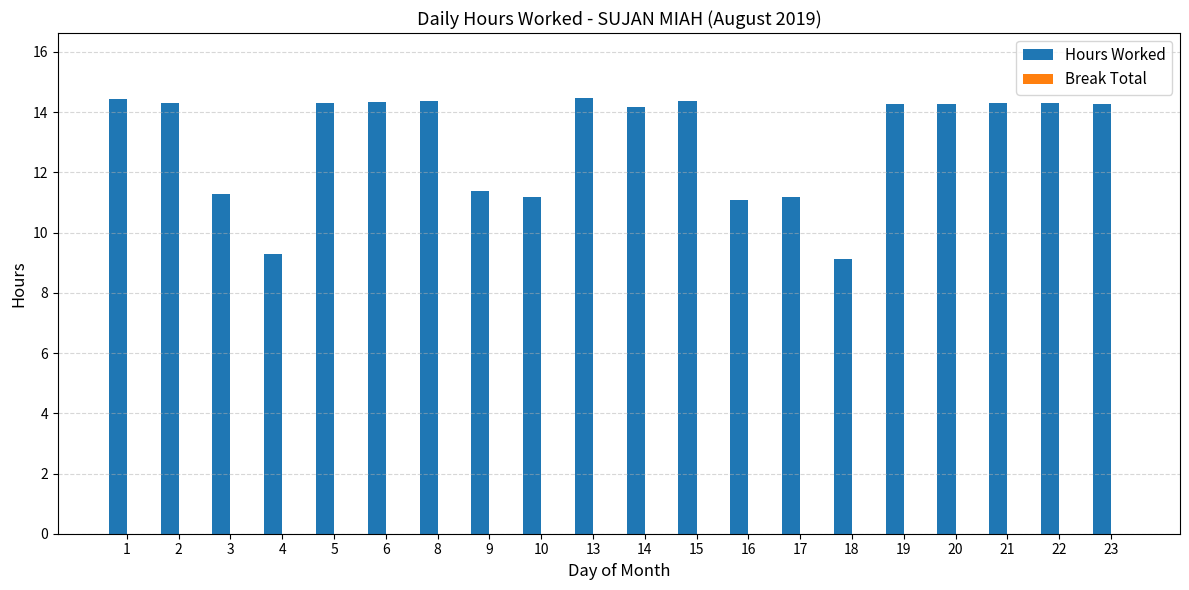

What is the sum of the values at 6 and 3?

25.6